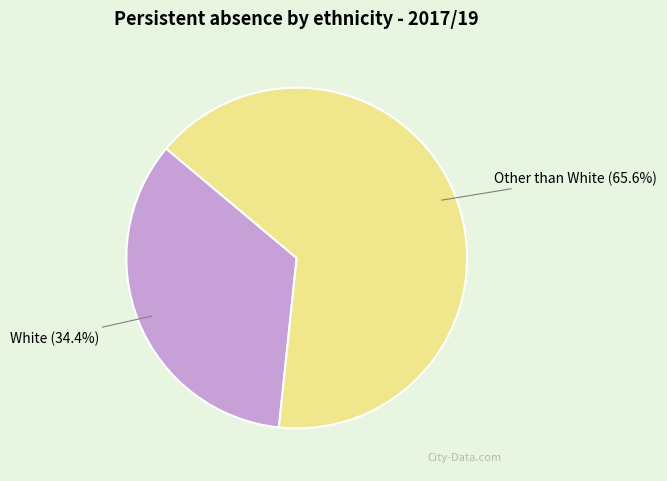

Is there a majority slice in this chart?

Yes